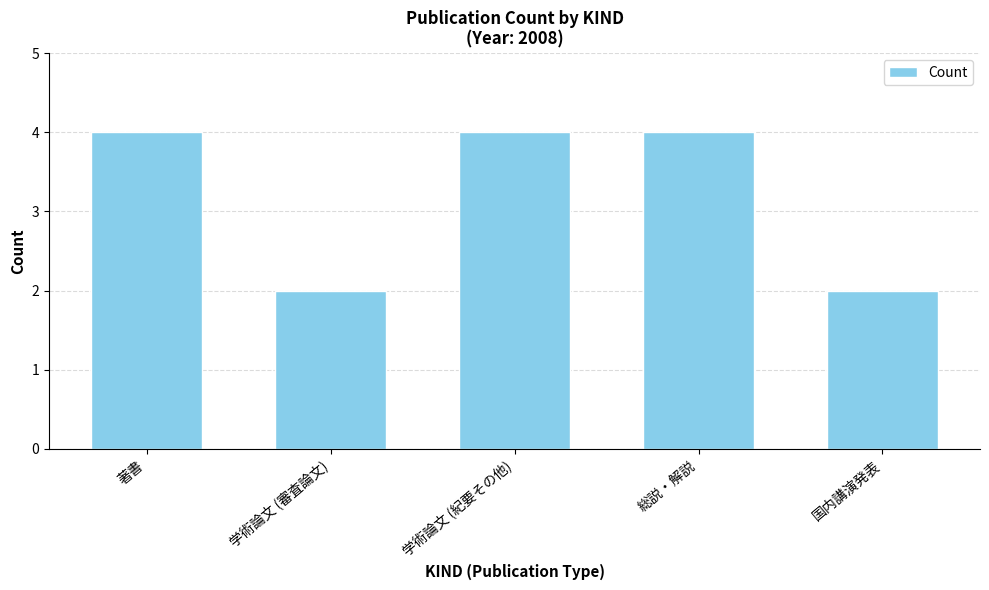

What is the greatest value displayed?

4